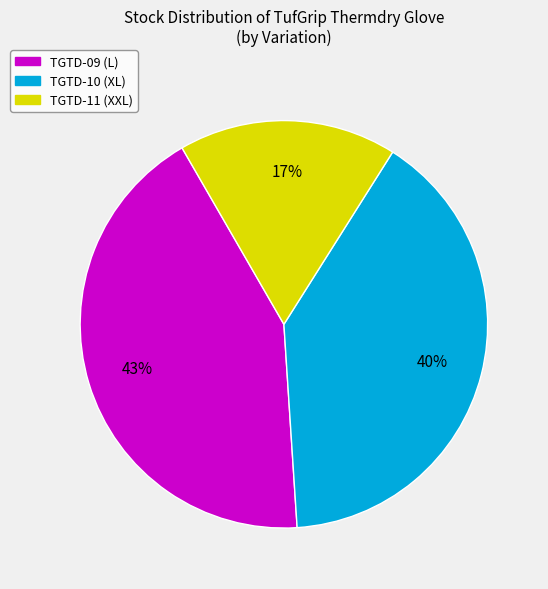

How many segments does this pie chart have?

3